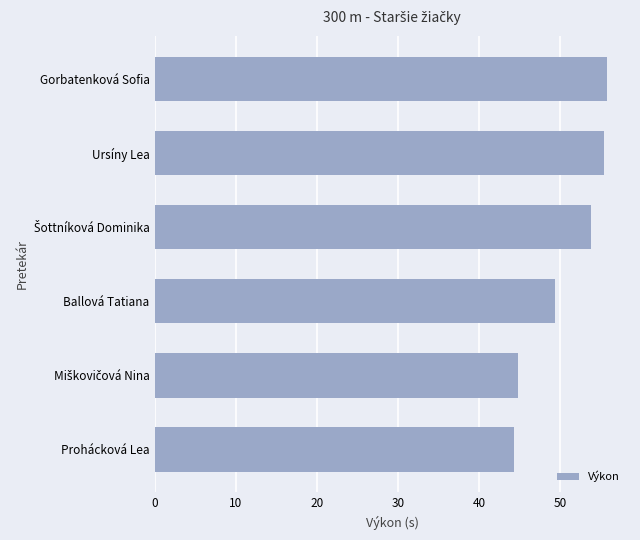

Between Ballová Tatiana and Ursíny Lea, which is larger?

Ursíny Lea